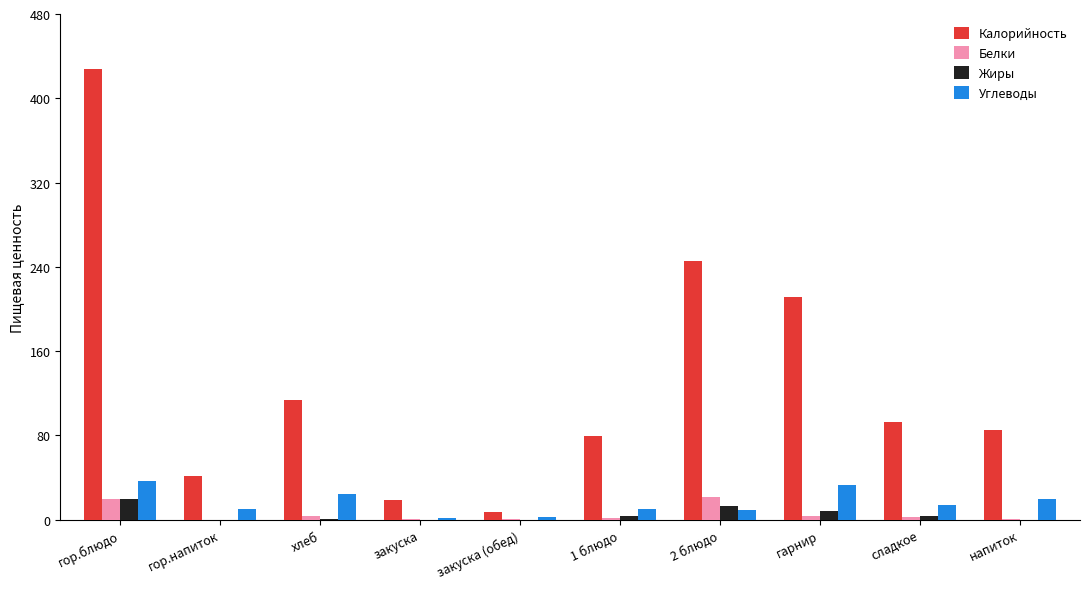

What is the difference between the Жиры values at закуска (обед) and гарнир?

7.9